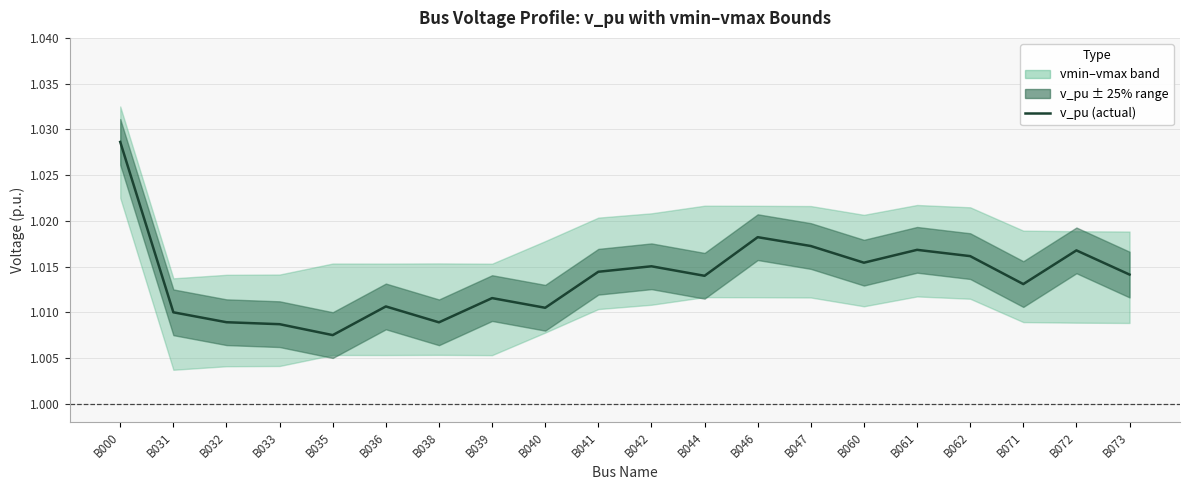

How many lines are shown in the chart?

1